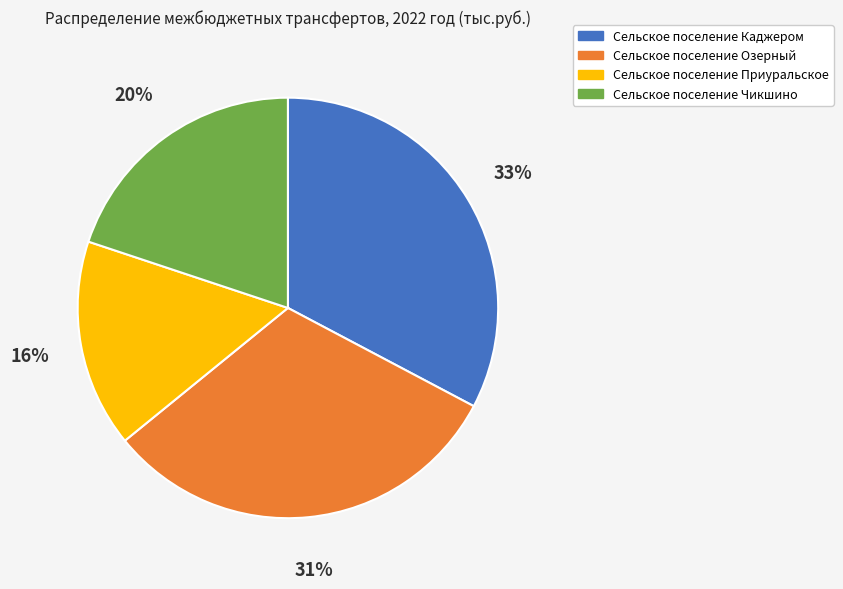

How many slices are in this pie chart?

4